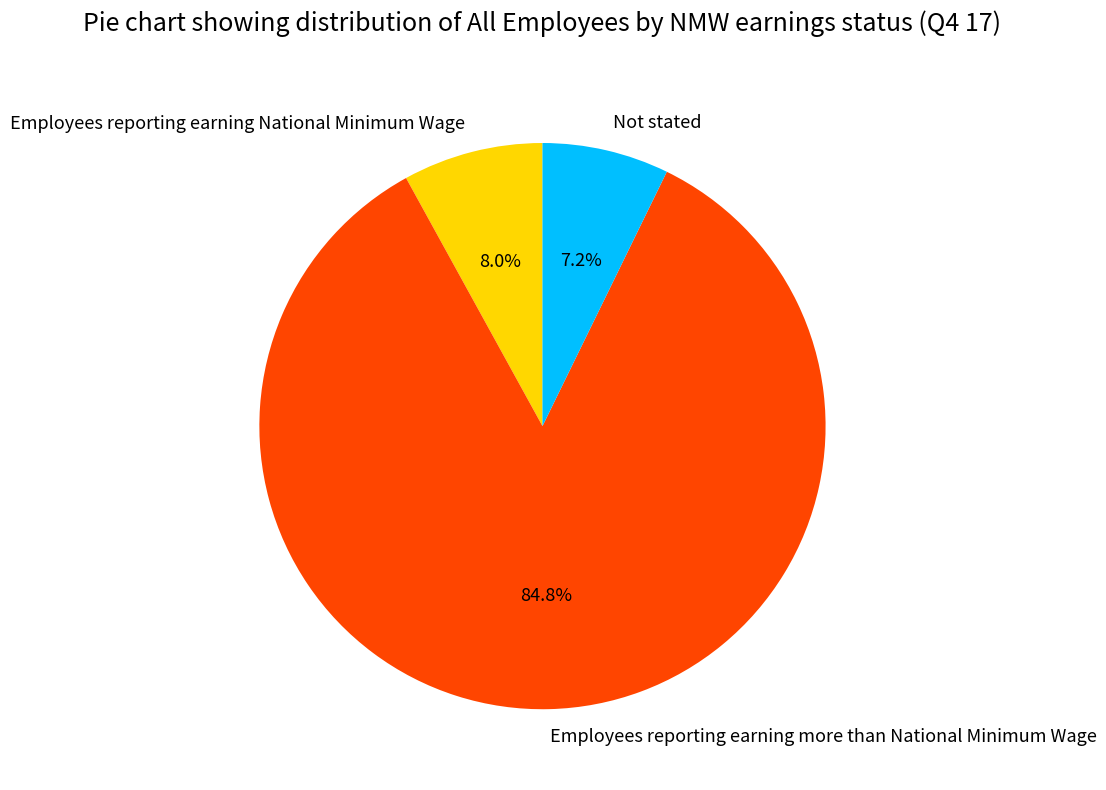

To the nearest percent, what percentage of the pie is Employees reporting earning National Minimum Wage?

8%